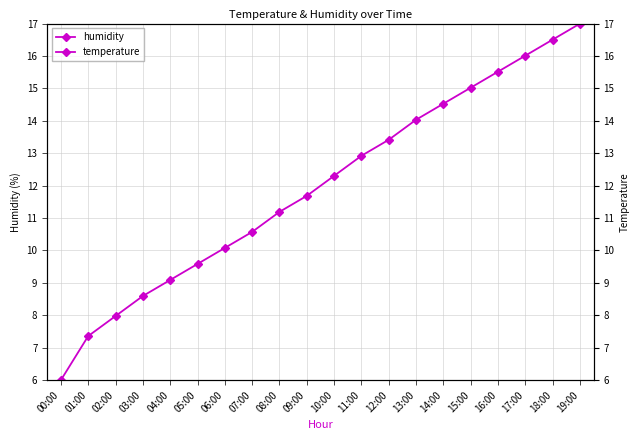

True or false: humidity and temperature cross at least once.

False